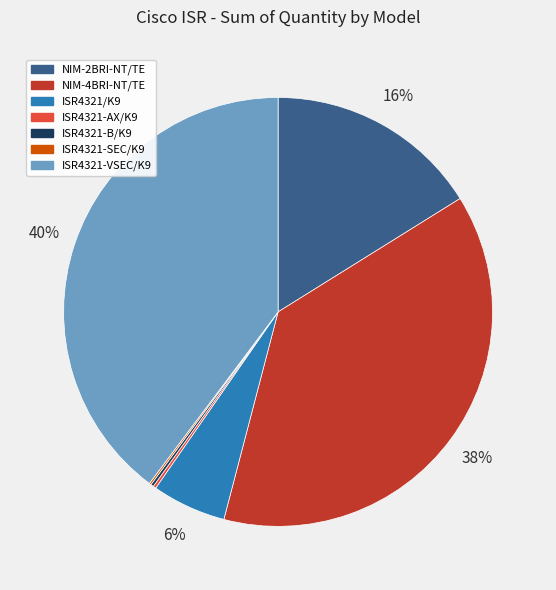

Is the sum of ISR4321/K9 and NIM-2BRI-NT/TE greater than half?

No